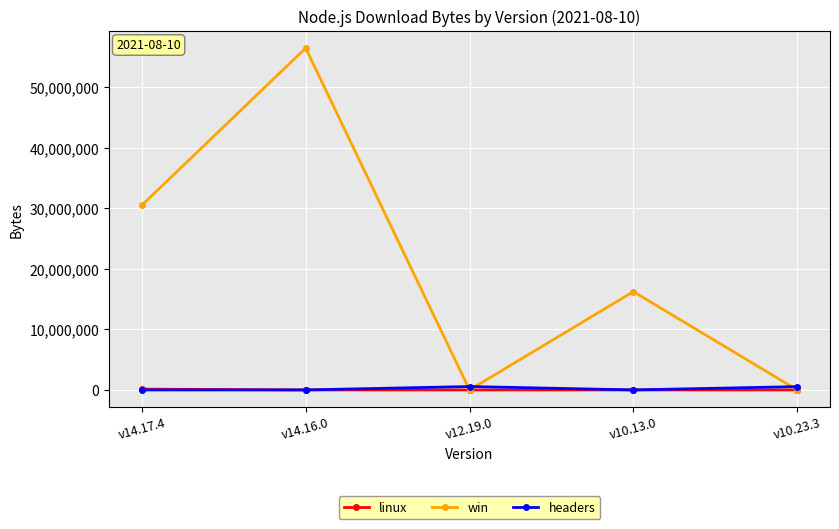

What are all the series names shown in the legend?

linux, win, headers